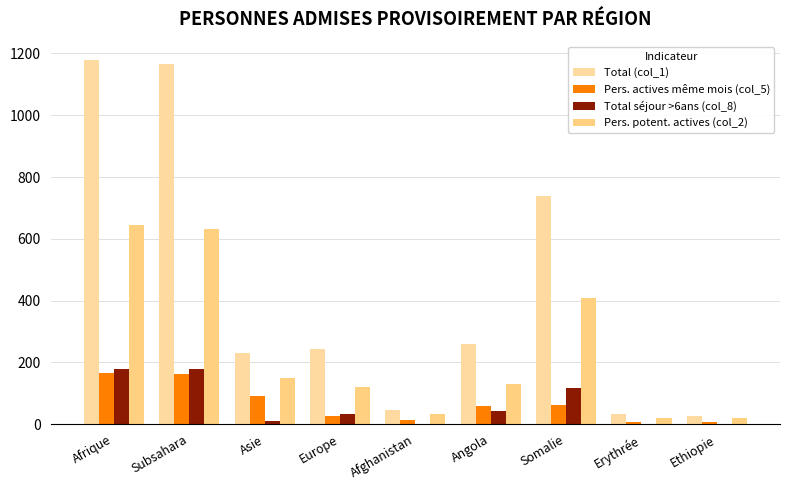

At which label is Total séjour >6ans (col_8) closest to 90?

Somalie